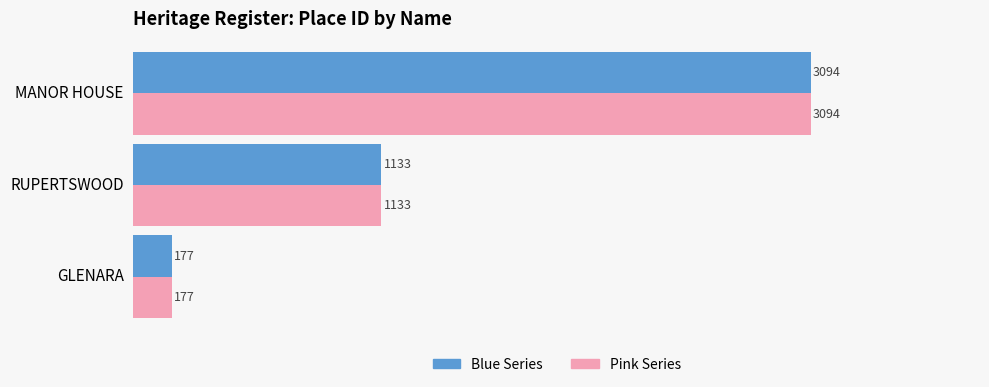

At which category is the sum across all series the highest?

MANOR HOUSE